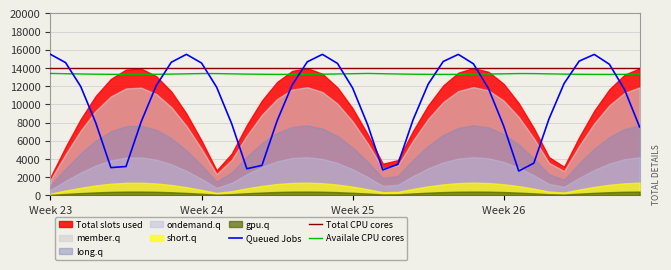

The Availale CPU cores series shows 22256.9 at 21. True or false?

False